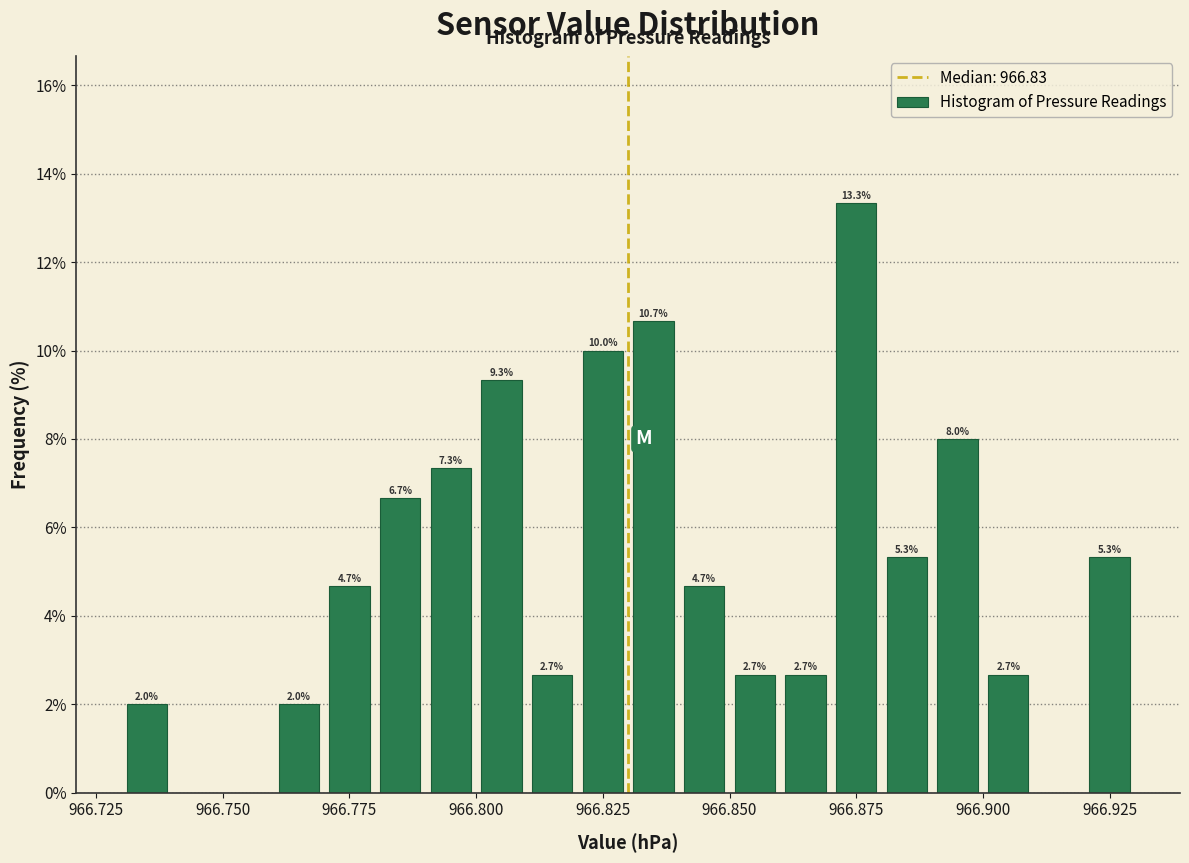

Read against the x-axis, roughly where is the centre of the tallest bar?

966.875